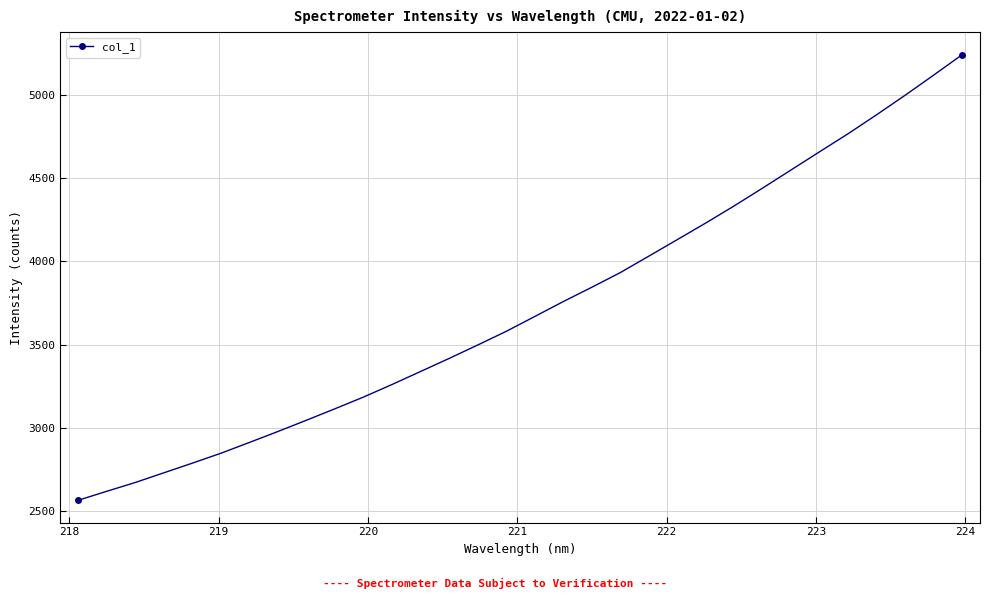

True or false: there are more than 2 points higher than both neighbors.

False